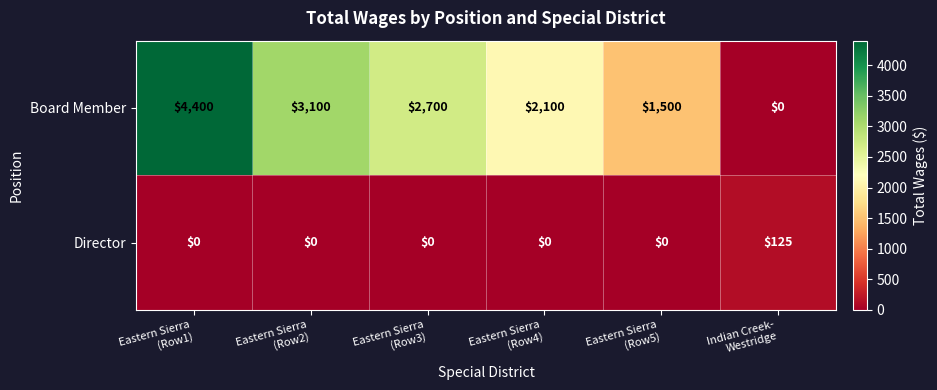

Reading left to right, extract all data points from this chart.

Board Member: 4400	3100	2700	2100	1500	0
Director: 0	0	0	0	0	125